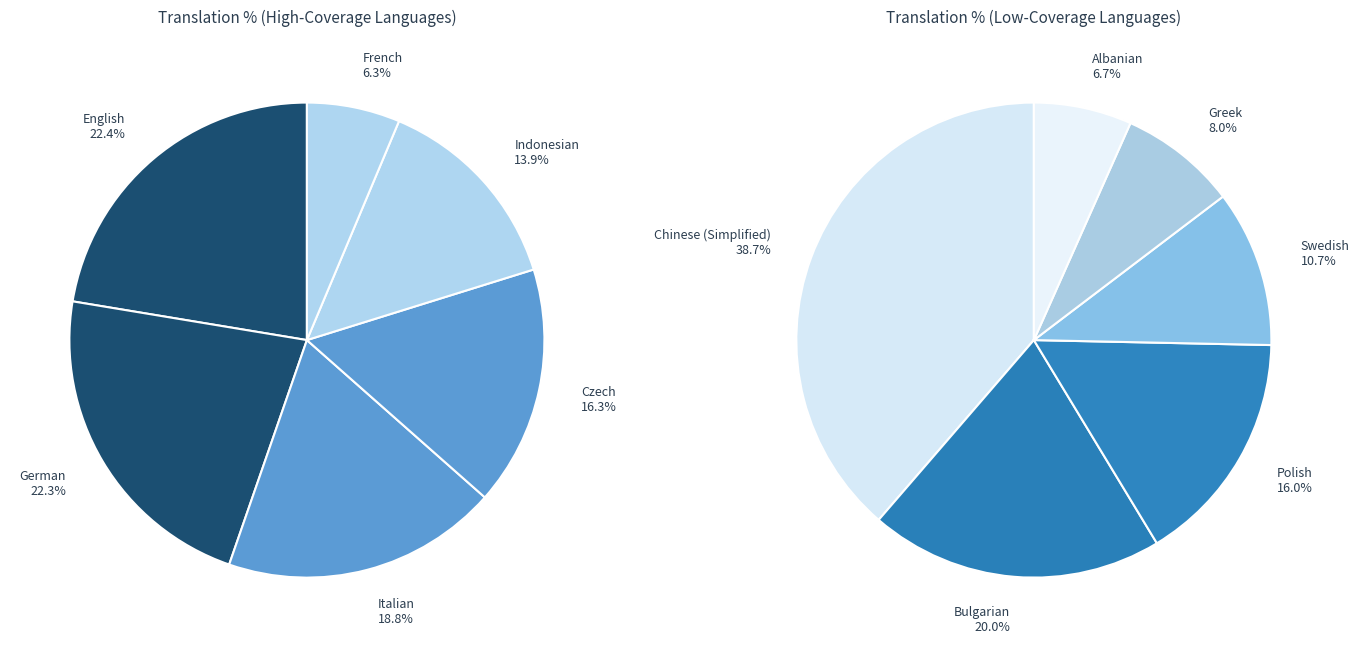

Is it true that Swedish is 1% of the pie?

False